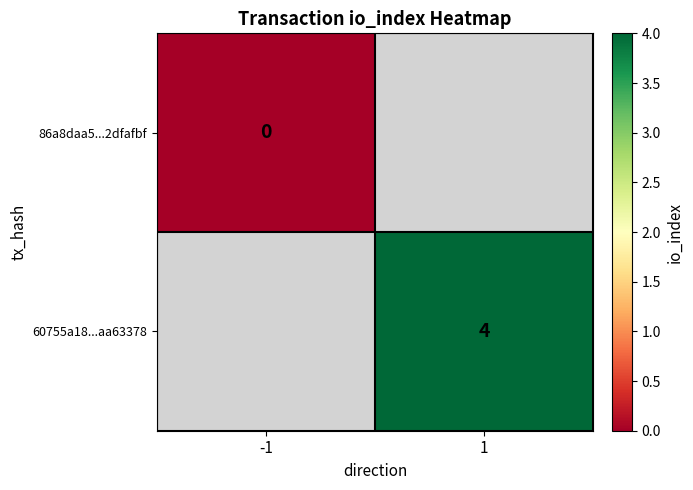

True or false: 60755a18...aa63378 has a value of 2 at 1.

False